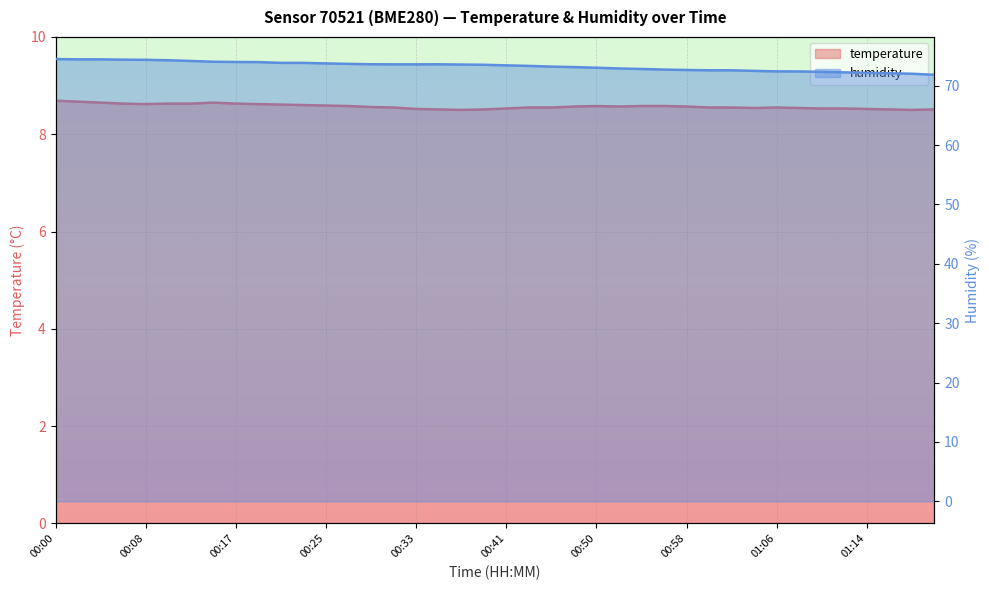

Rank the series by their maximum value, from lowest to highest.

temperature, humidity